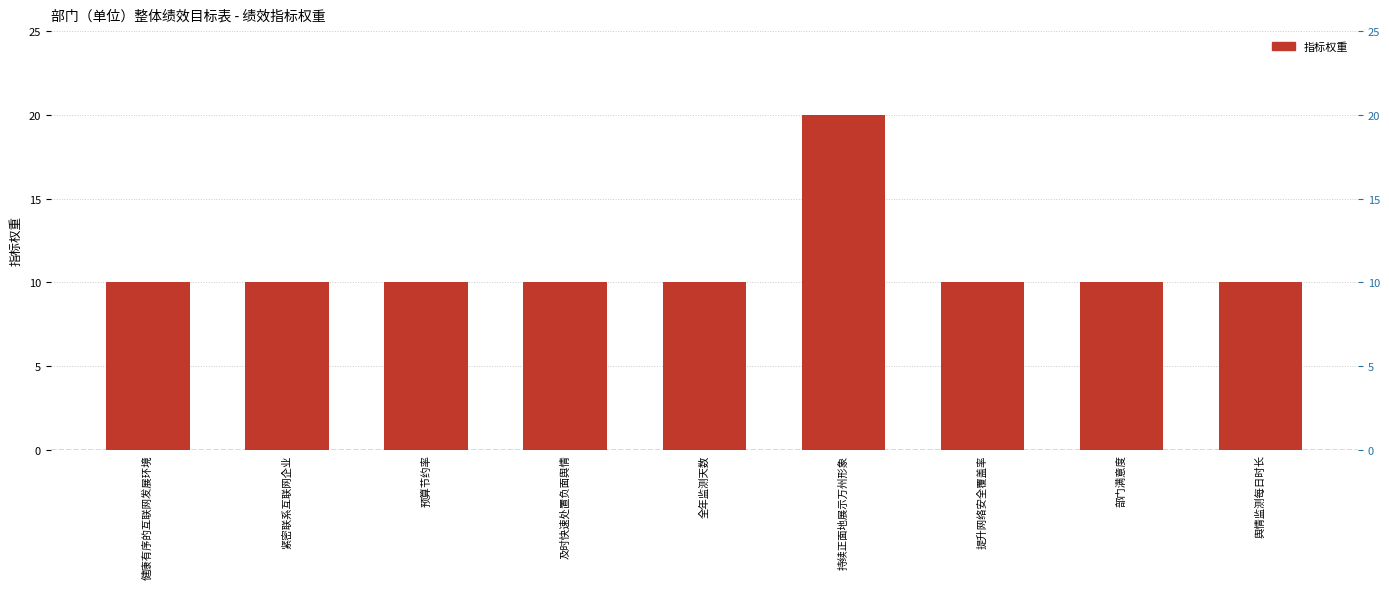

What is the difference between the maximum and minimum values?

10